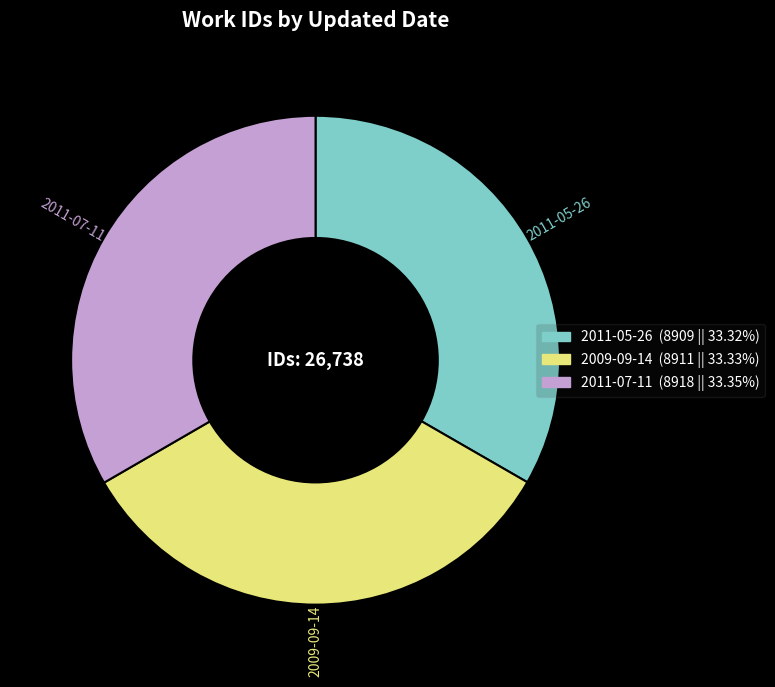

Is it true that 2009-09-14 is 25% of the pie?

False